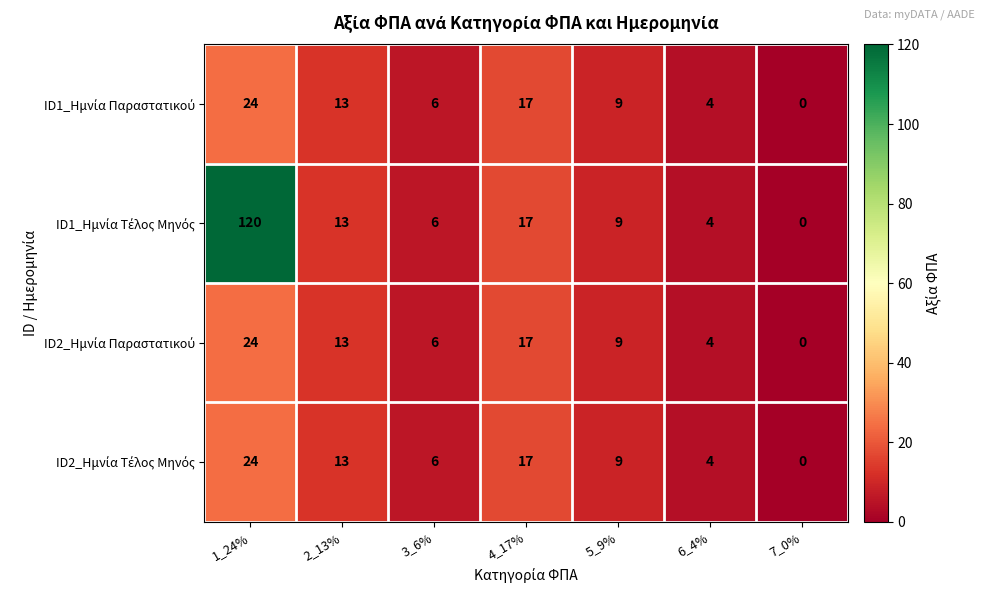

What is the total value across all series at 1_24%?

192